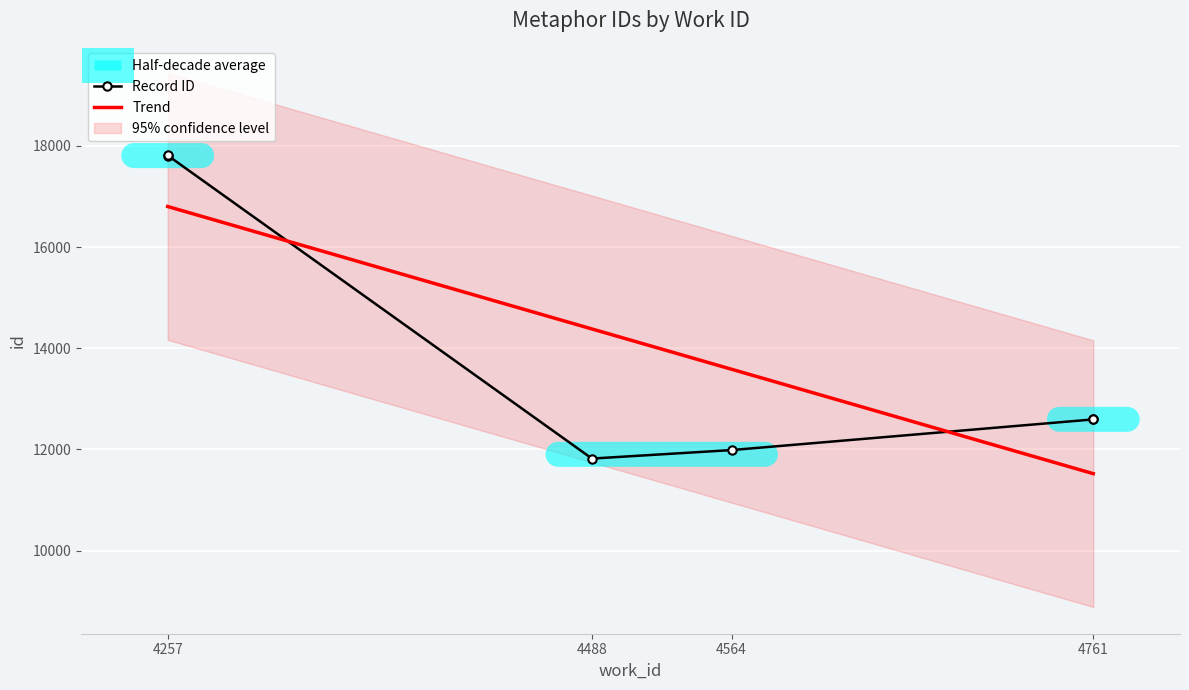

What is the value of the Trend point at the 4th from the left?

13584.9